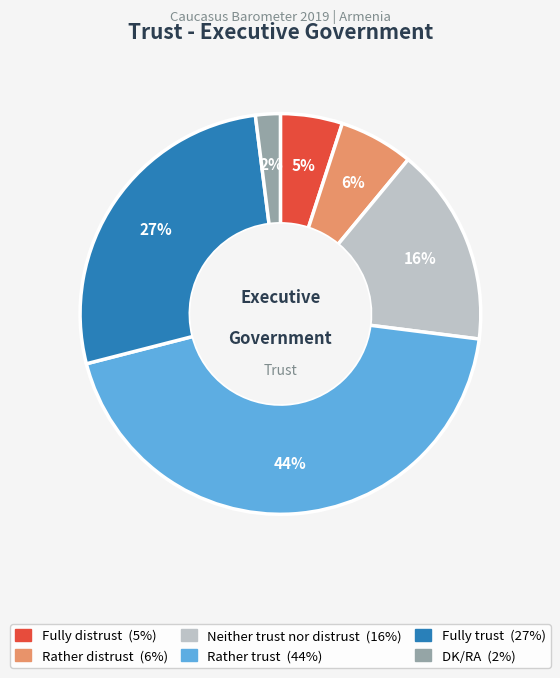

To the nearest percent, what is the average slice percentage?

17%